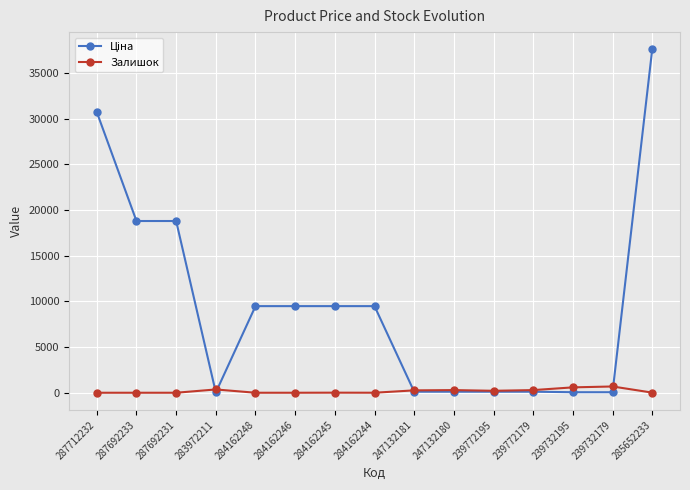

What is the greatest value displayed?

37593.6